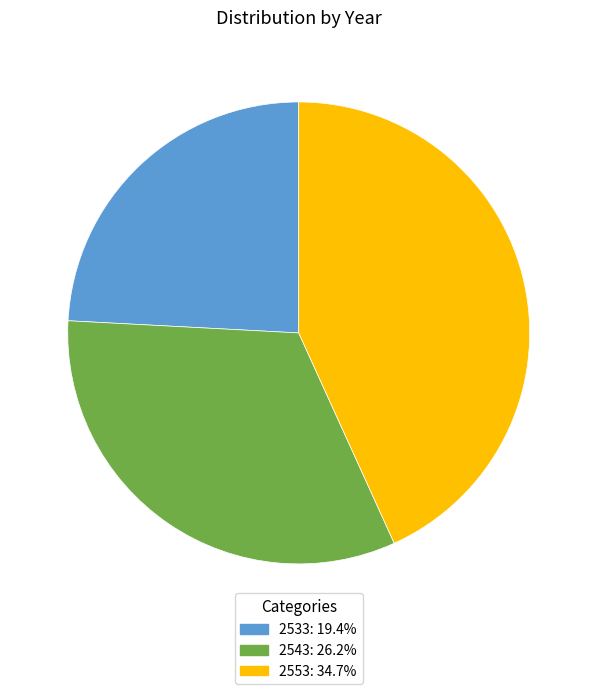

Is the sum of 2543: 26.2% and 2553: 34.7% greater than half?

Yes